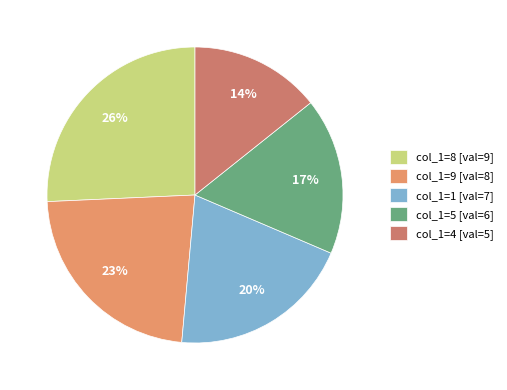

Rank the categories by value from lowest to highest.

col_1=4 [val=5], col_1=5 [val=6], col_1=1 [val=7], col_1=9 [val=8], col_1=8 [val=9]